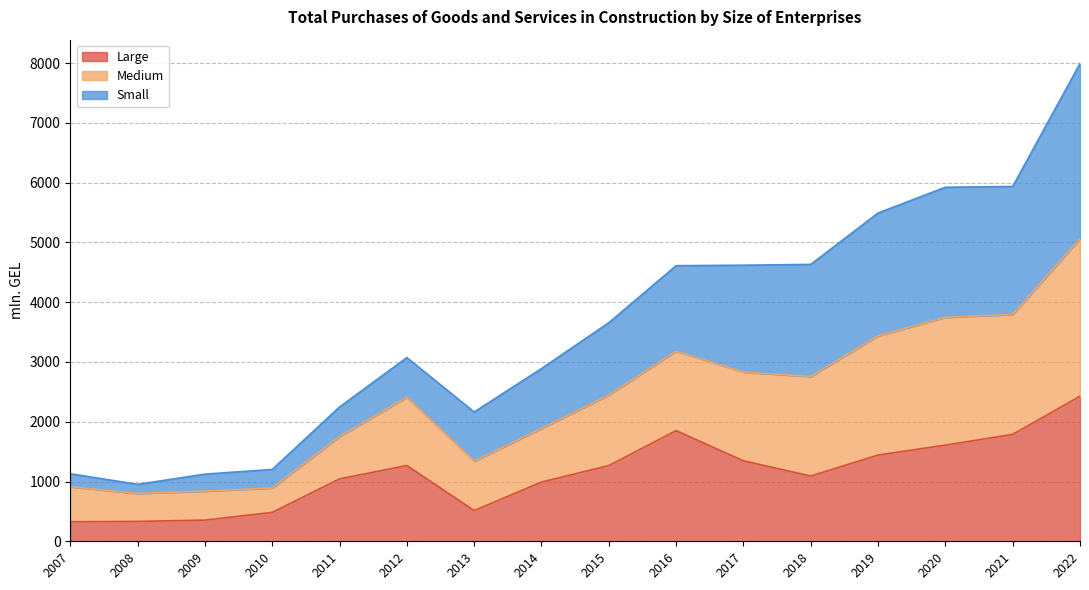

What is the difference between the second highest and second lowest values in the Large series?

1518.7